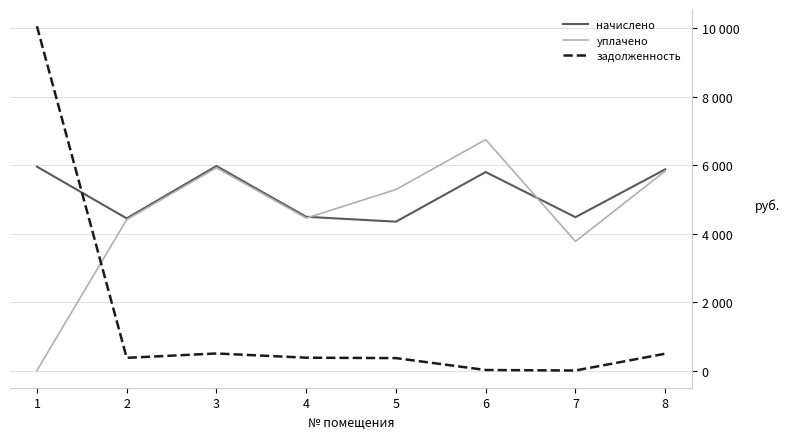

At which category does the chart reach its minimum across all series?

1